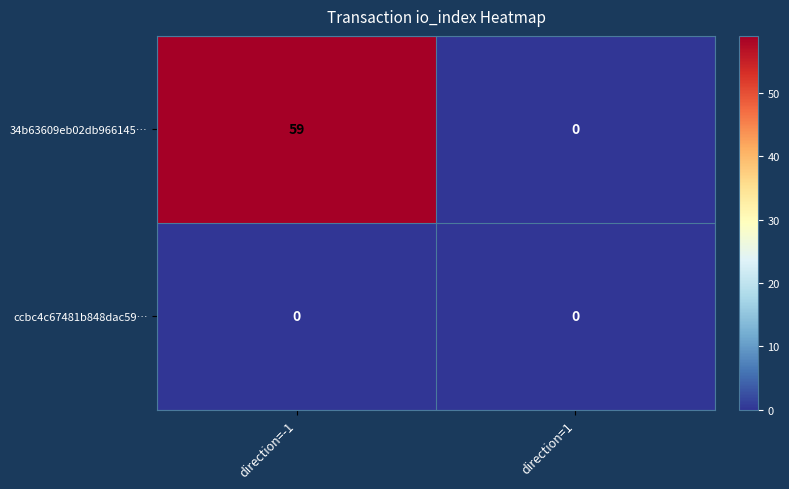

Reading right to left, extract all data points from this chart.

34b63609eb02db966145…: direction=1=0	direction=-1=59
ccbc4c67481b848dac59…: direction=1=0	direction=-1=0